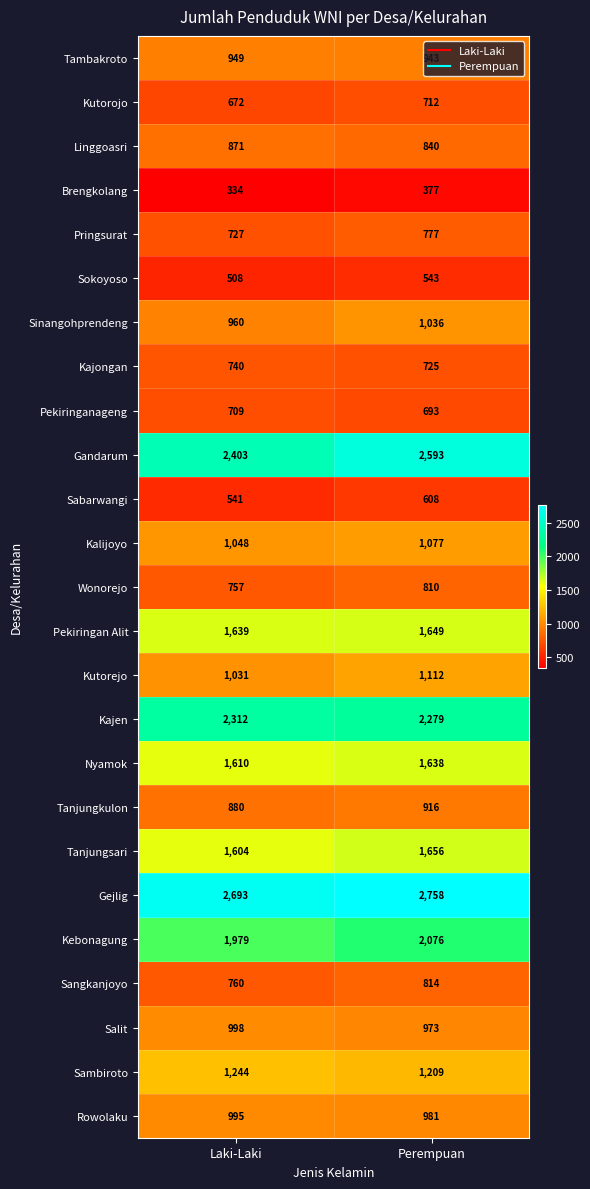

What is the approximate value of Tanjungkulon at Laki-Laki, to the nearest 10?

880